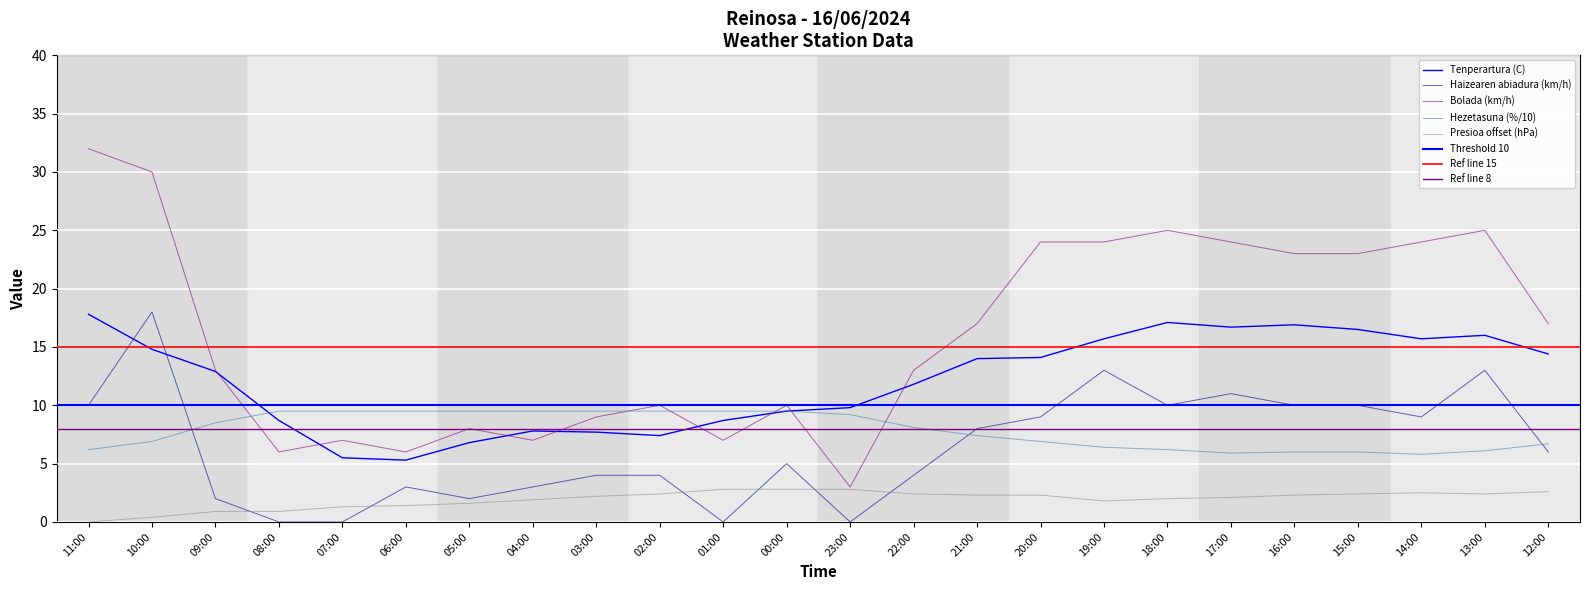

How many data points in Presioa (hPa) offset are less than 2?

9